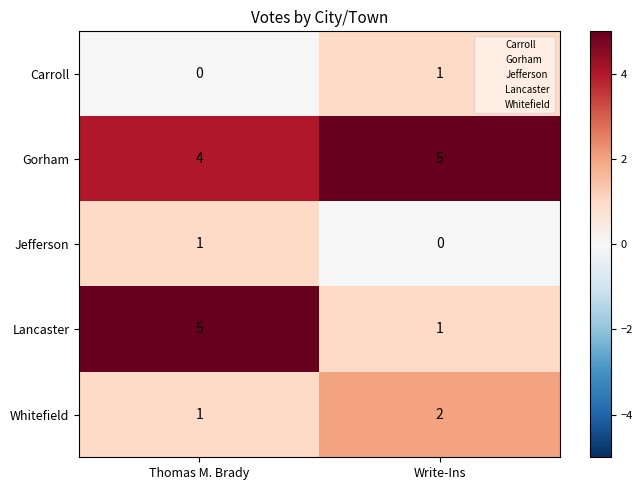

What is the spread (max minus min) of values at Thomas M. Brady?

5